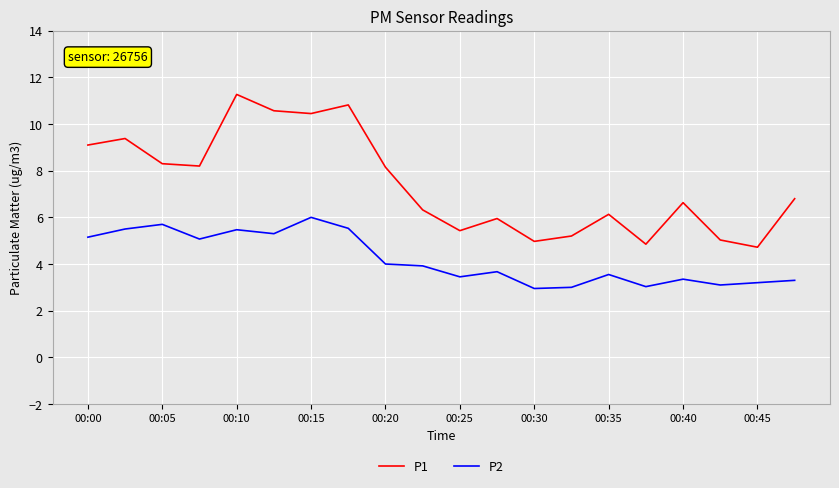

Which series has the largest total across all categories?

P1